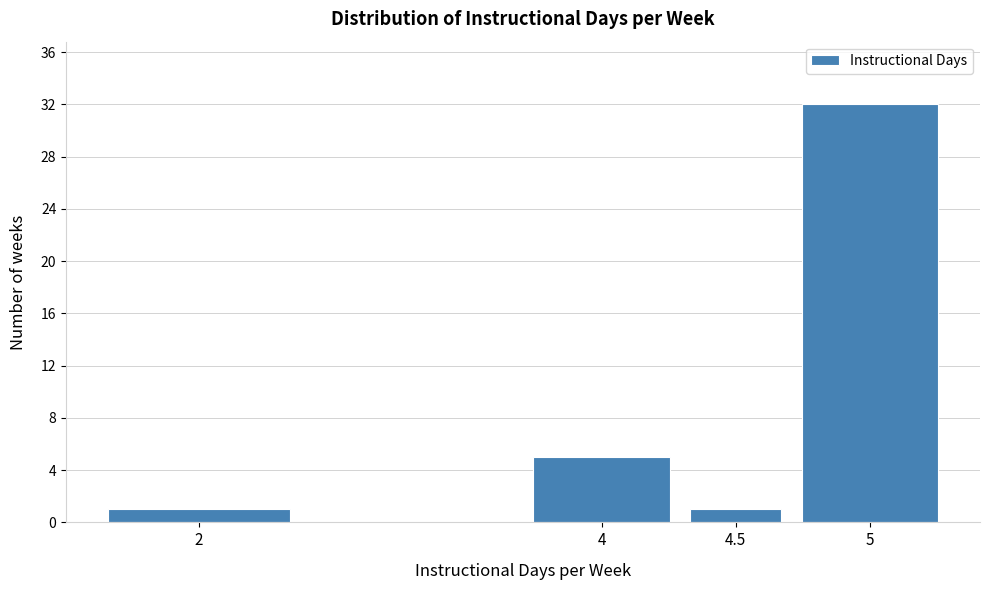

Reading left to right, transcribe all the data shown in this chart.

1	5	1	32